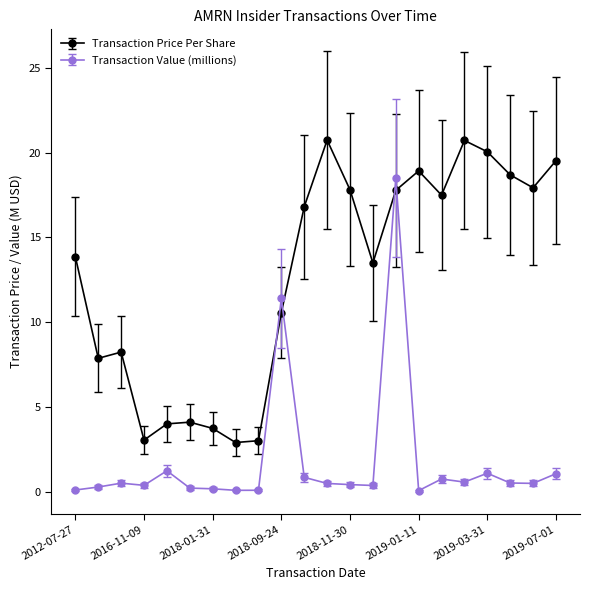

What is the difference between the maximum and minimum values in the Transaction Price Per Share series?

17.8